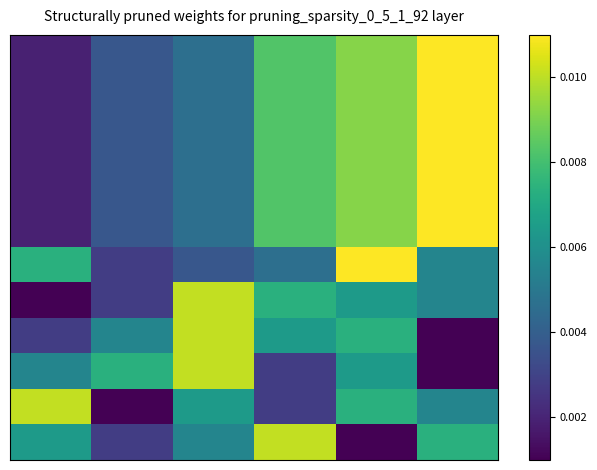

Which label corresponds to the largest value in the chart?

5